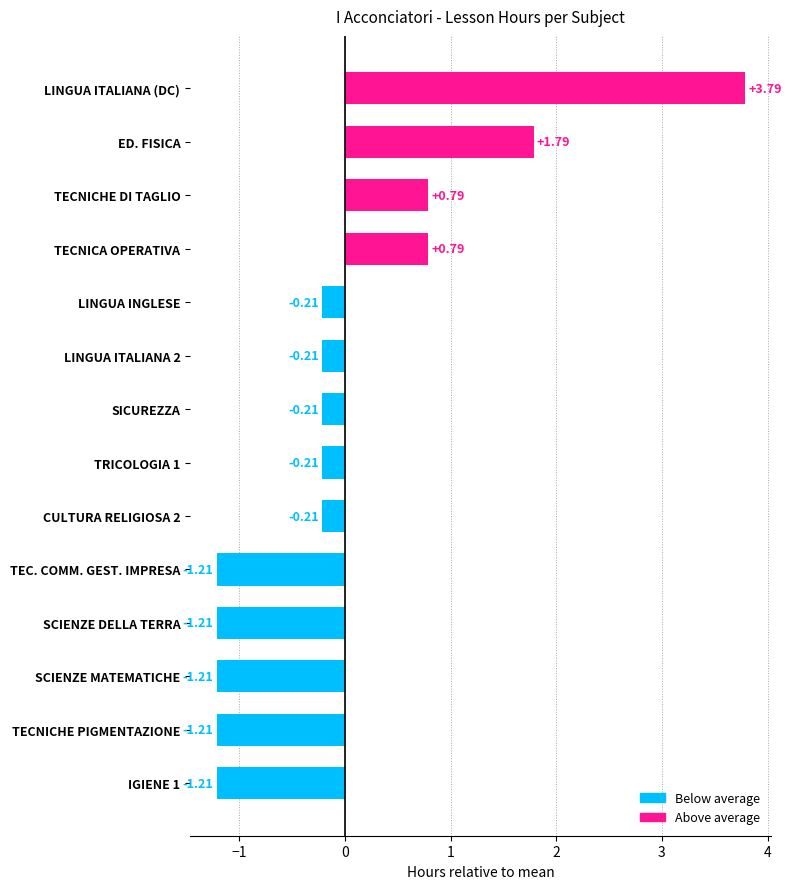

At which category does the chart reach its peak across all series?

LINGUA ITALIANA (DC)